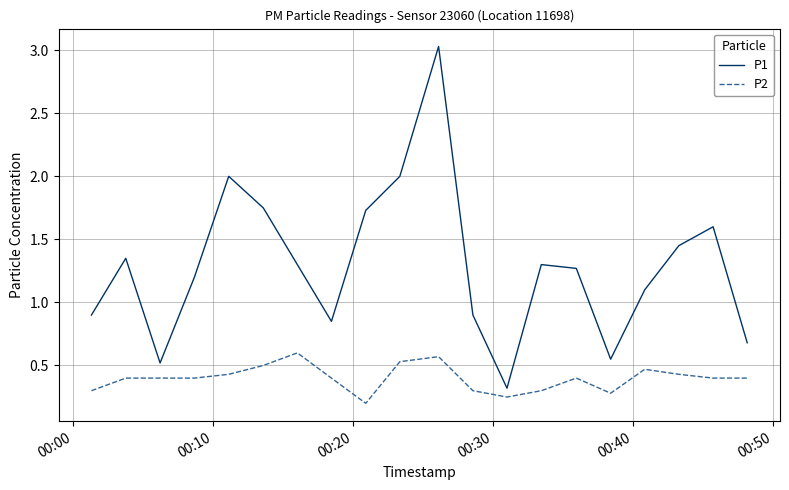

True or false: P1 and P2 intersect in this chart.

False